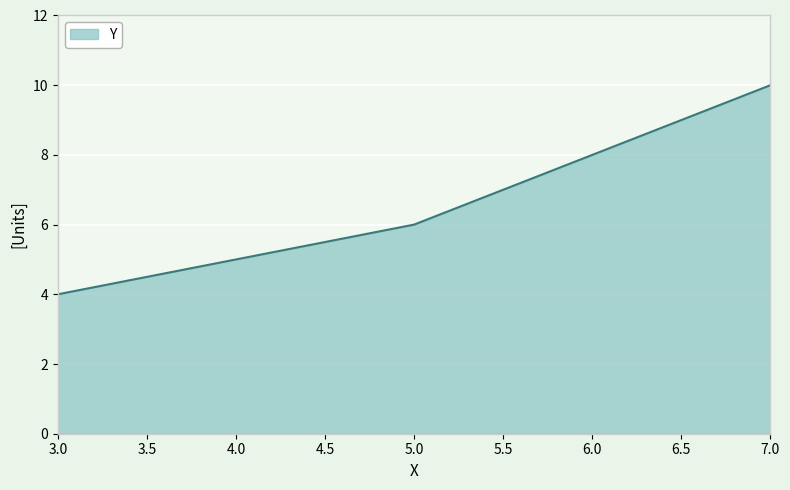

Rank the categories by value from highest to lowest.

7.0, 6.0, 5.0, 3.0